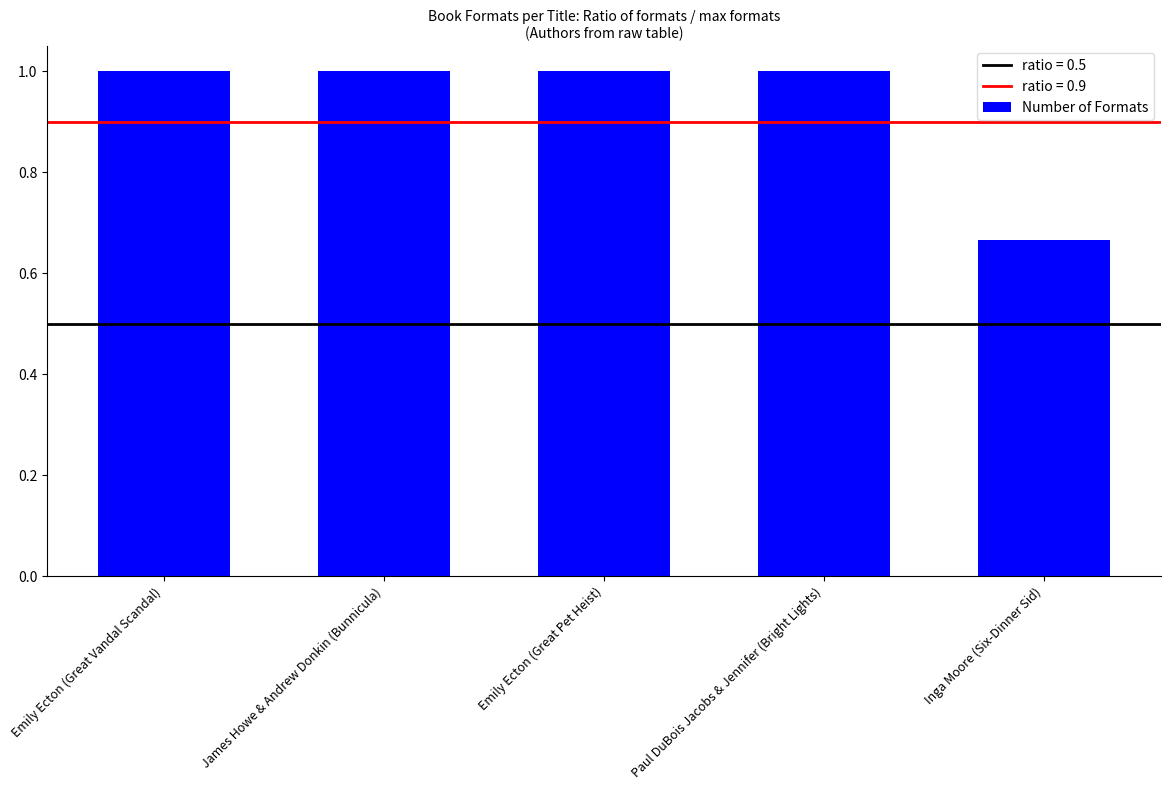

What is the difference between the maximum and minimum values?

0.3